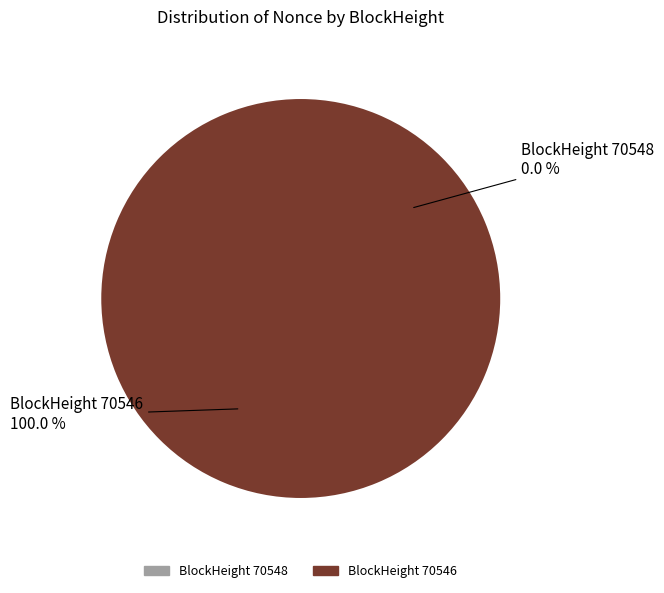

Is the sum of 70546 and 70548 greater than half?

Yes